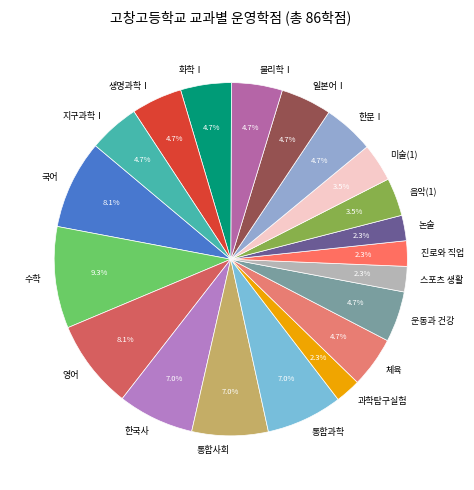

Is 스포츠 생활 the majority of the pie?

No